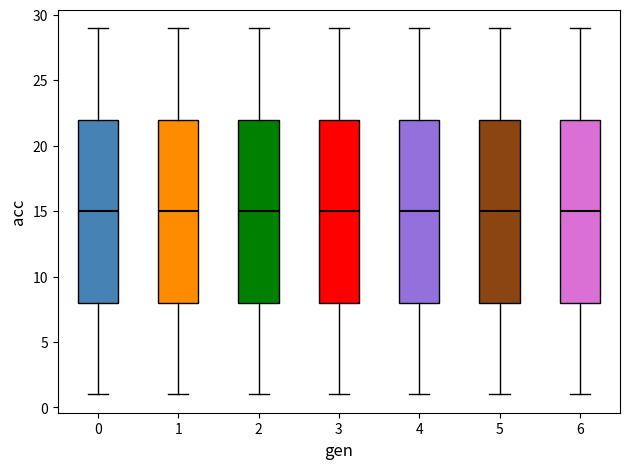

Reading left to right, transcribe this box plot: for each box, give where its median line is, the range the box spans, and where its two whiskers end, as read against the y-axis. The values are not printed on the chart, so give them approximately, as read against the axis.

0: median 15, box 8 to 22, whiskers 1 to 29
1: median 15, box 8 to 22, whiskers 1 to 29
2: median 15, box 8 to 22, whiskers 1 to 29
3: median 15, box 8 to 22, whiskers 1 to 29
4: median 15, box 8 to 22, whiskers 1 to 29
5: median 15, box 8 to 22, whiskers 1 to 29
6: median 15, box 8 to 22, whiskers 1 to 29